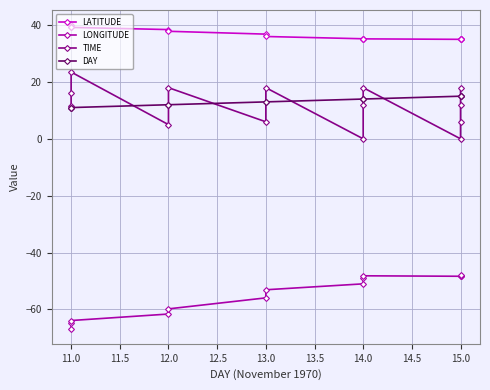

Is this an area chart (filled region under the line)?

No